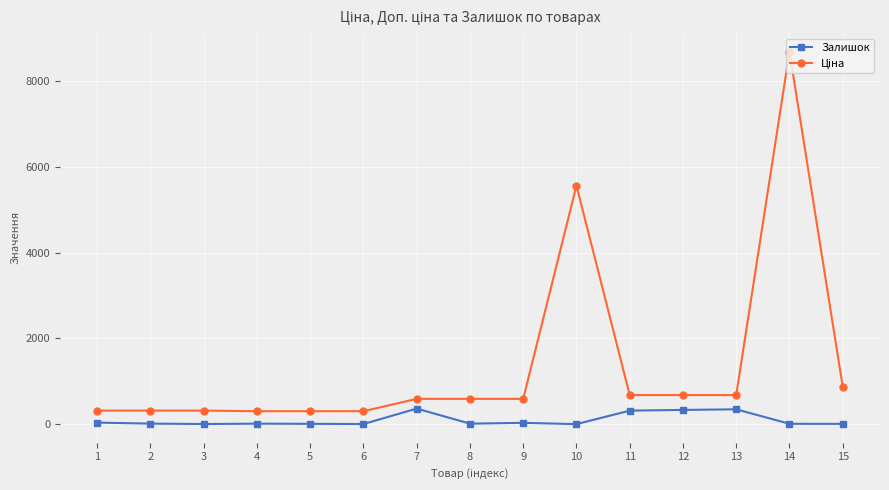

True or false: Залишок has more than 2 interior local peaks.

True